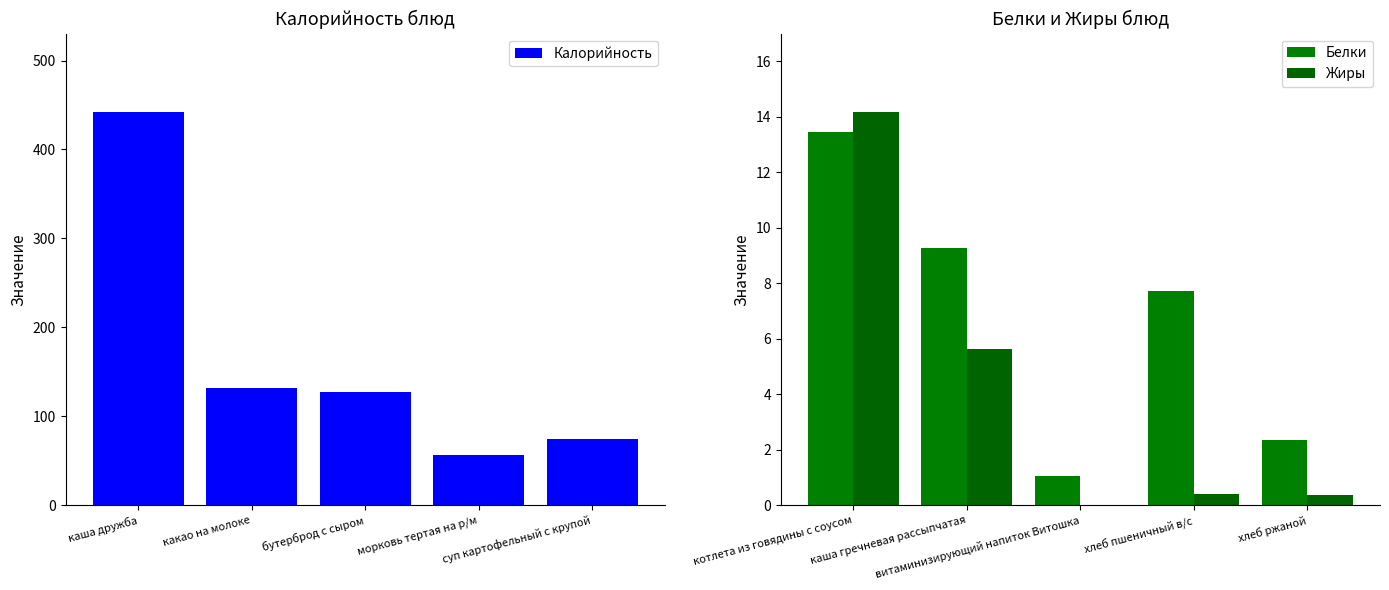

What is the difference between the maximum and second lowest values in the Калорийность series?

367.3